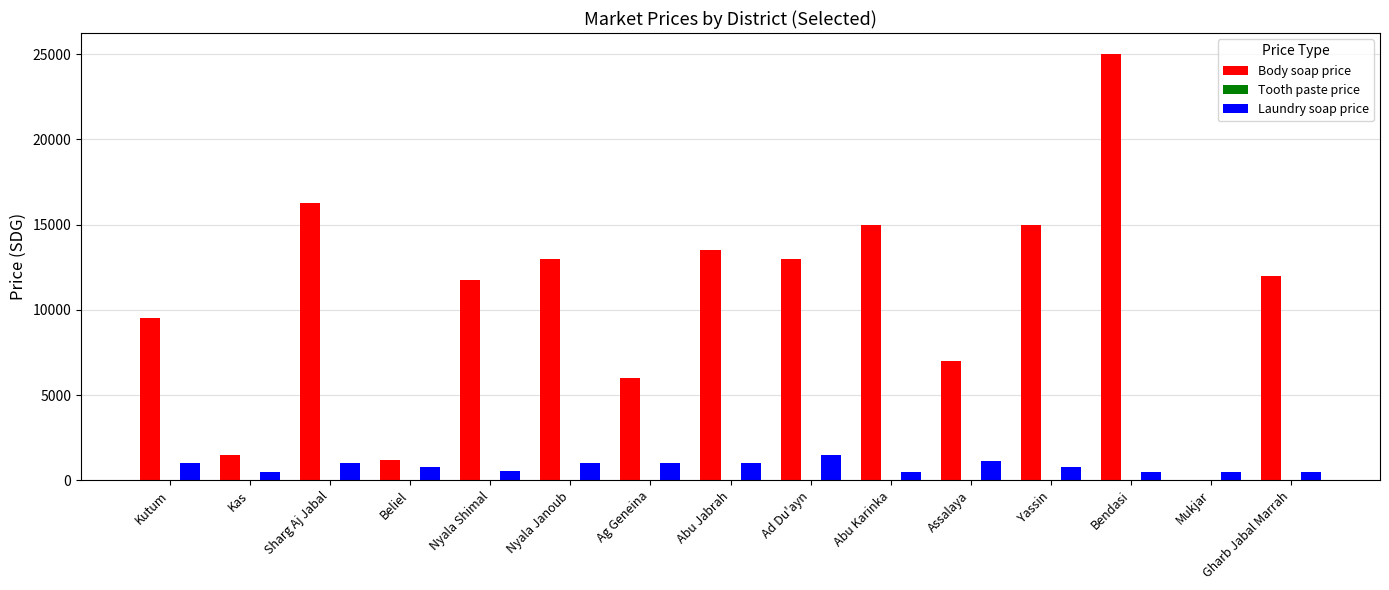

Is it true that Body soap price equals 6000.0 at Ag Geneina?

True